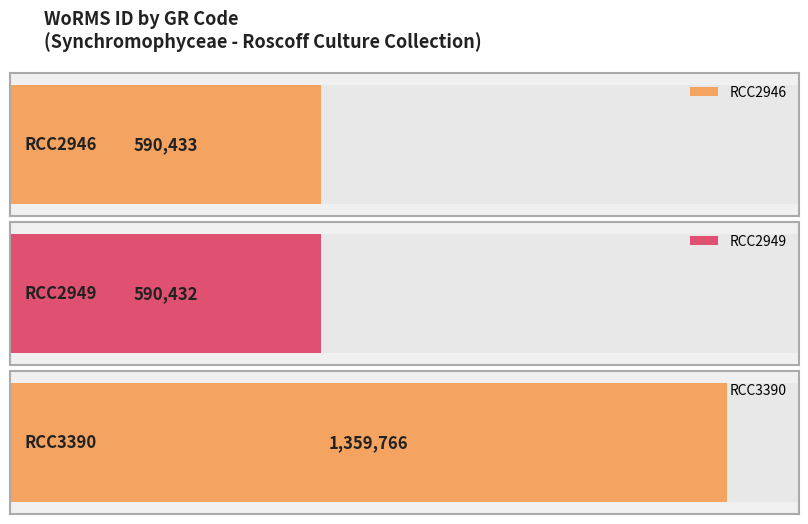

What is the sum of all values?

2540631